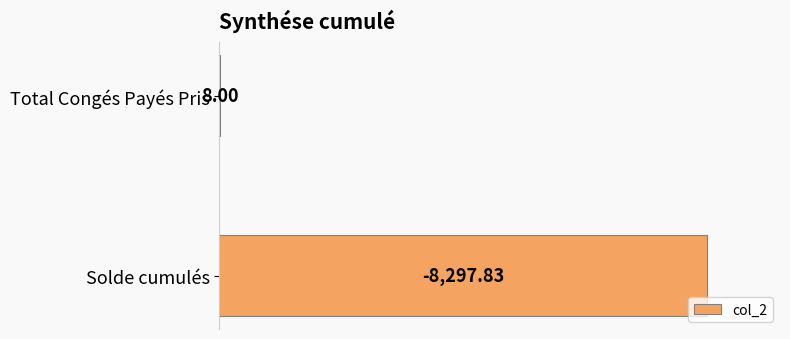

List the labels in order of value, smallest first.

Total Congés Payés Pris, Solde cumulés